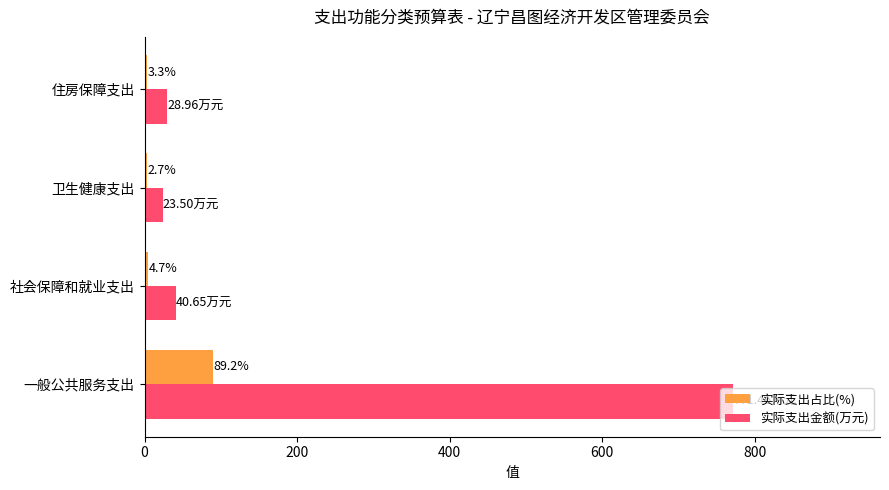

What are all the series names shown in the legend?

实际支出占比(%), 实际支出金额(万元)